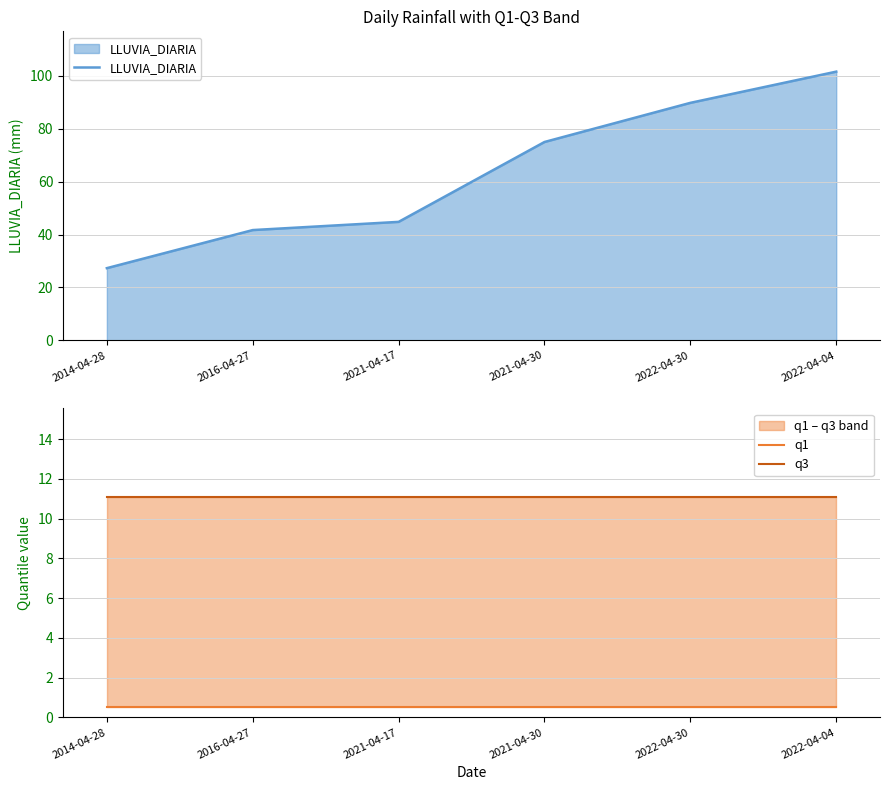

Which label corresponds to the largest value in the chart?

2022-04-04